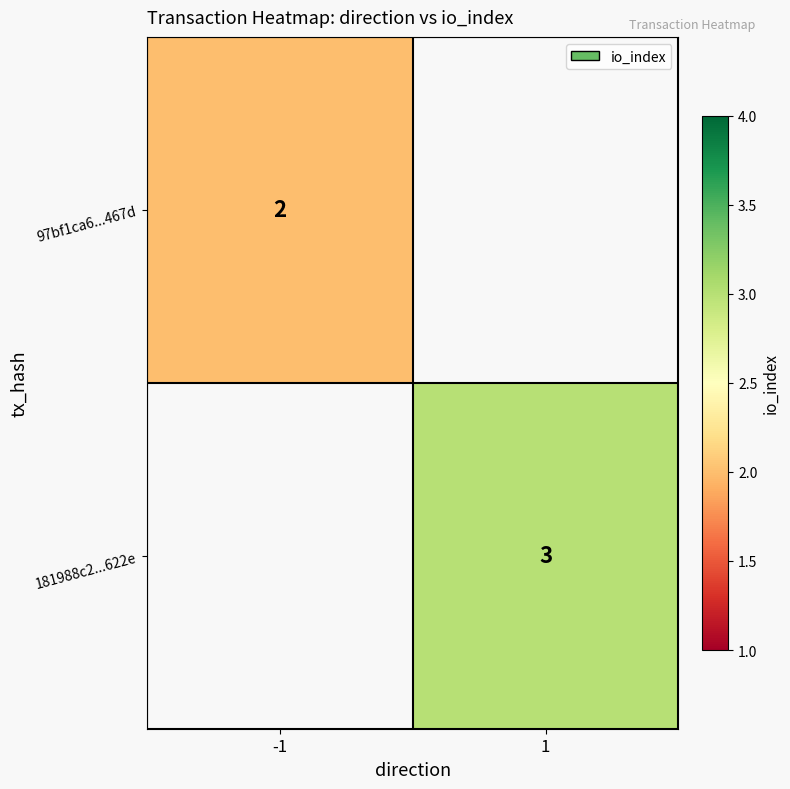

The value of 181988c2...622e at 1 is 4. True or false?

False